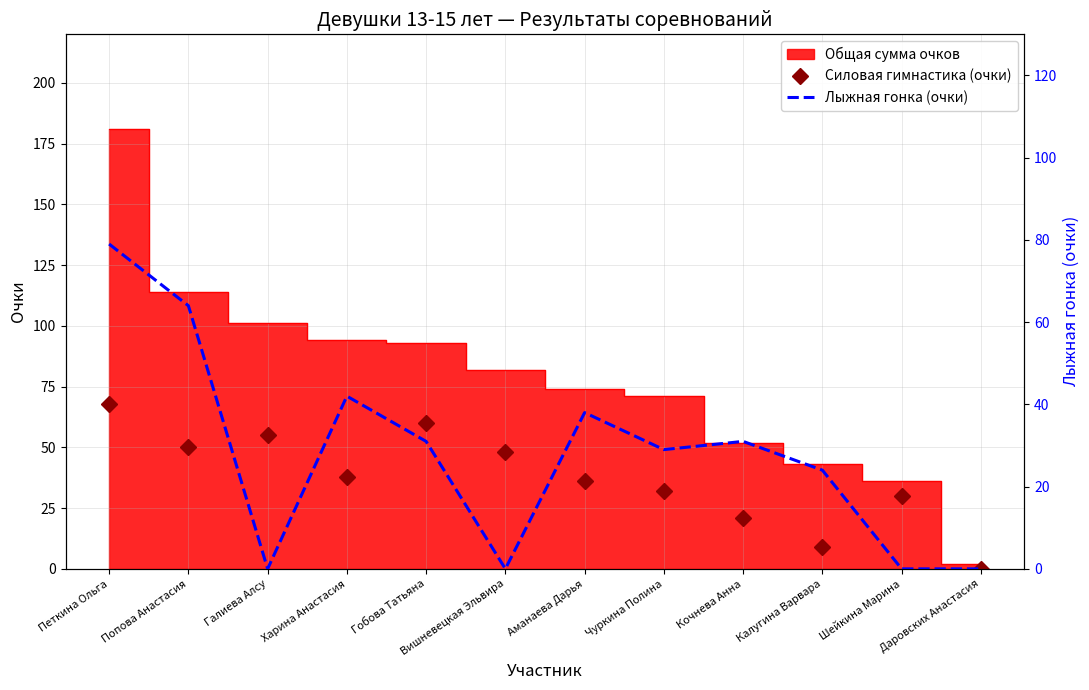

What is the greatest value displayed?

79